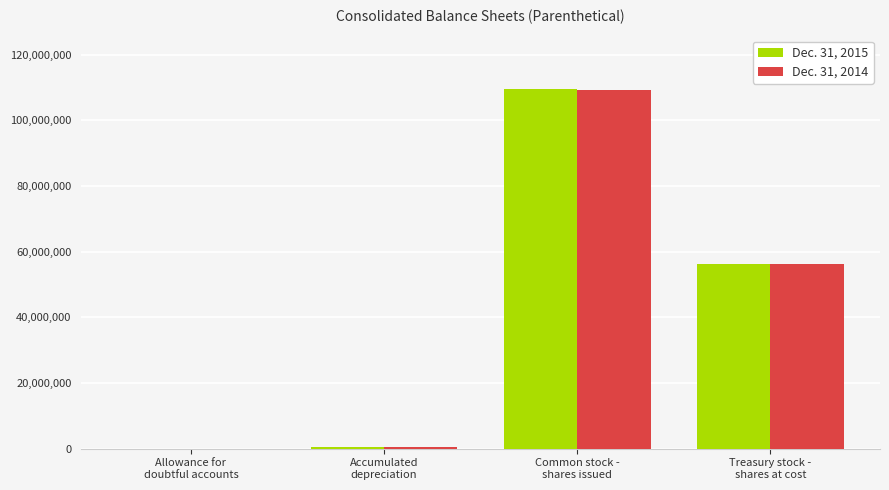

Where does the Dec. 31, 2014 series first go above 56369752?

Common stock -
shares issued